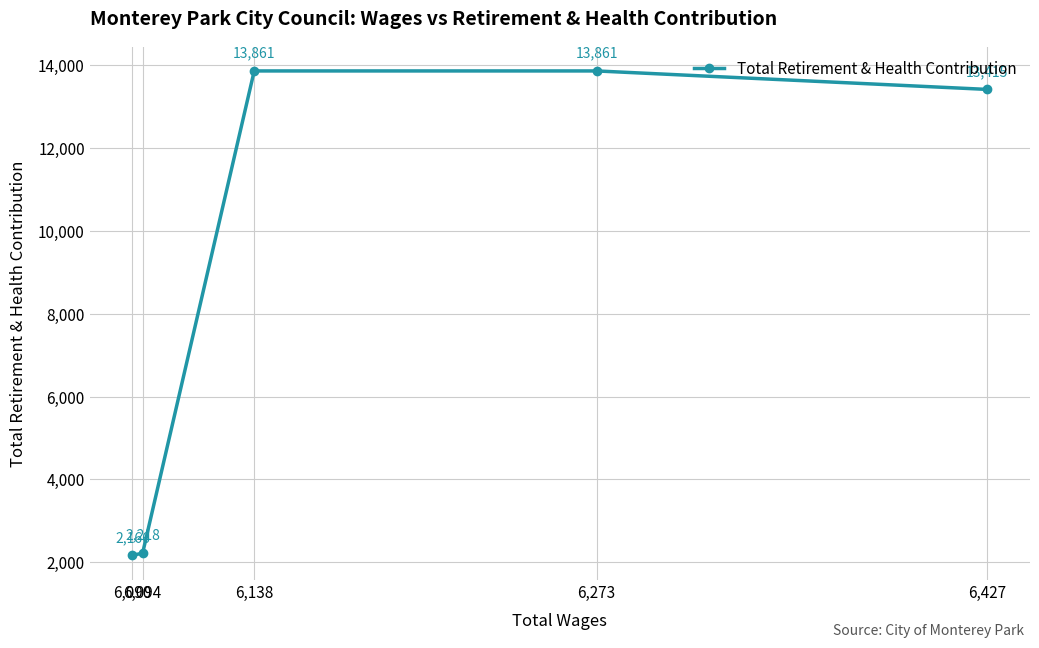

At which label is the value closest to 8013?

6,427